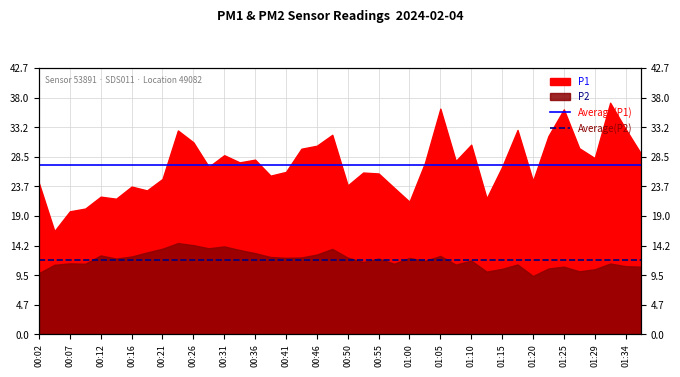

What is the value of the Average(P1) point at the 2nd from the left?

27.2